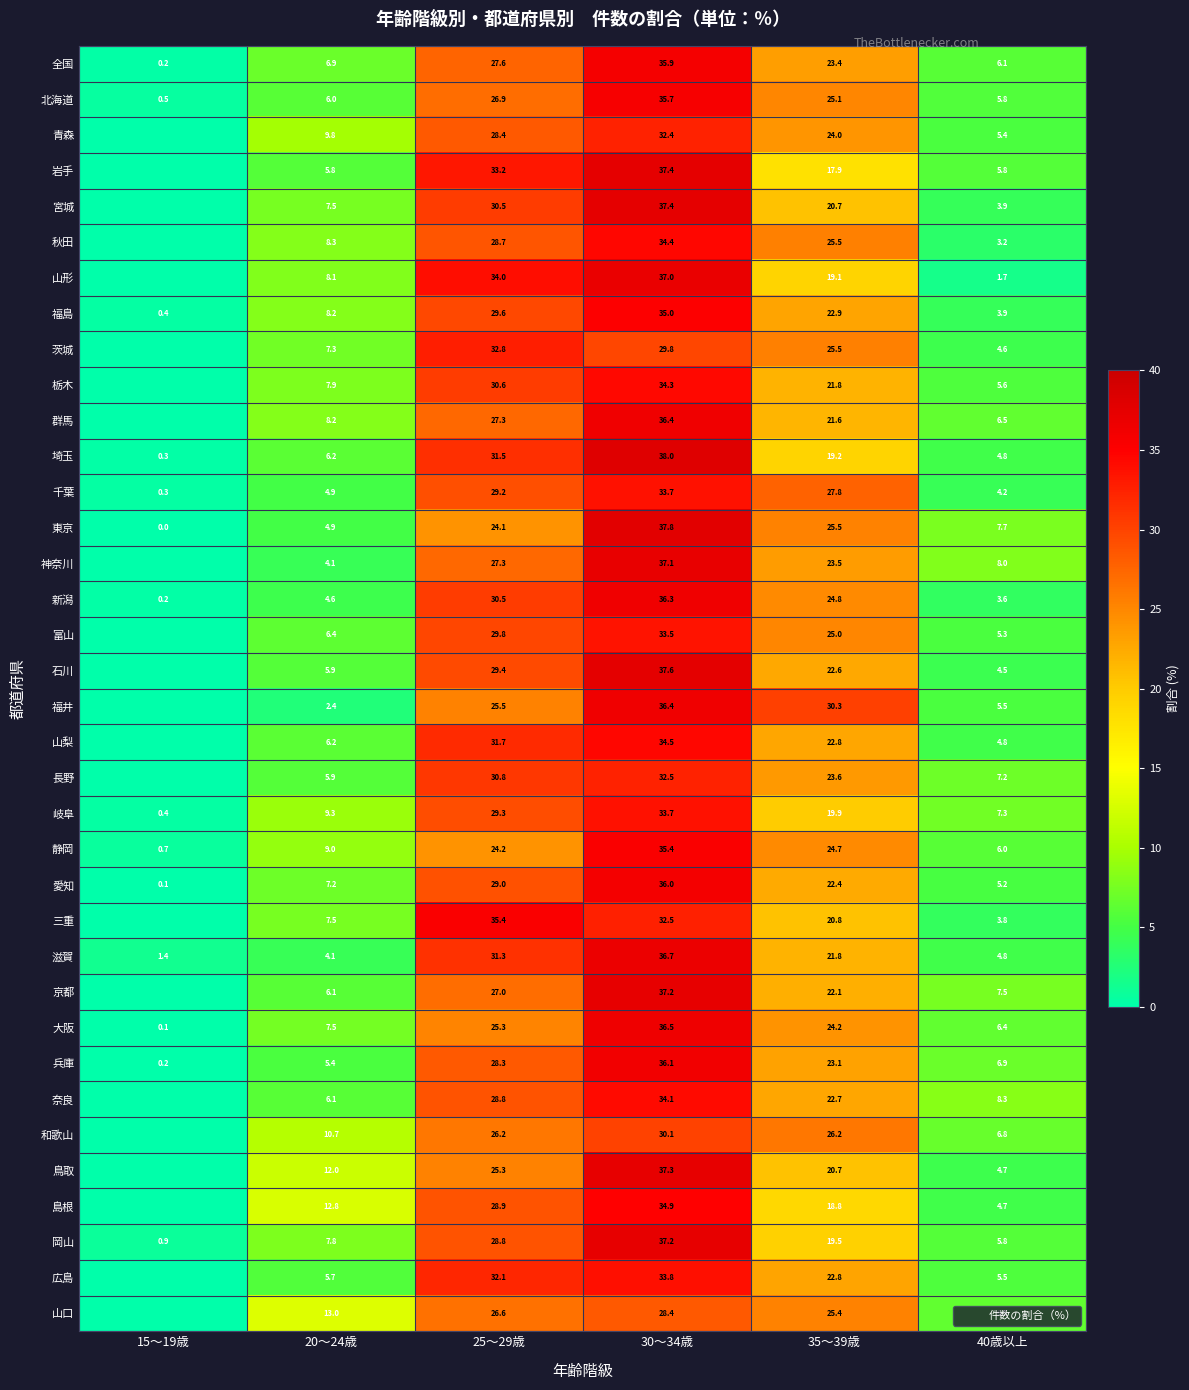

What is the spread (max minus min) of values at 20～24歳?

10.6